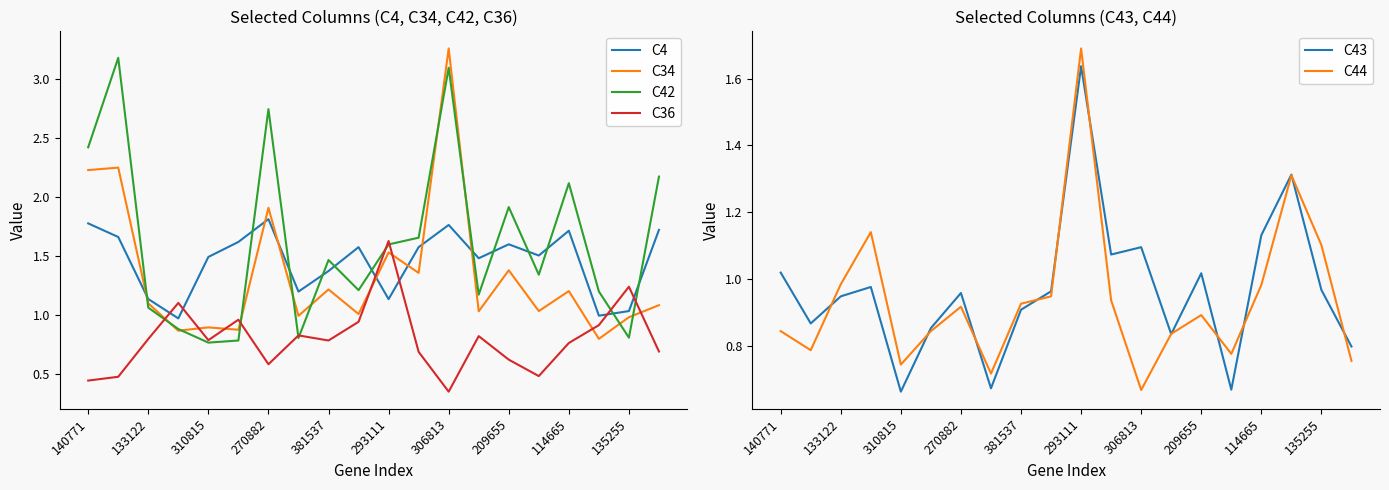

The value of C36 at 114665 is 1.0. True or false?

False